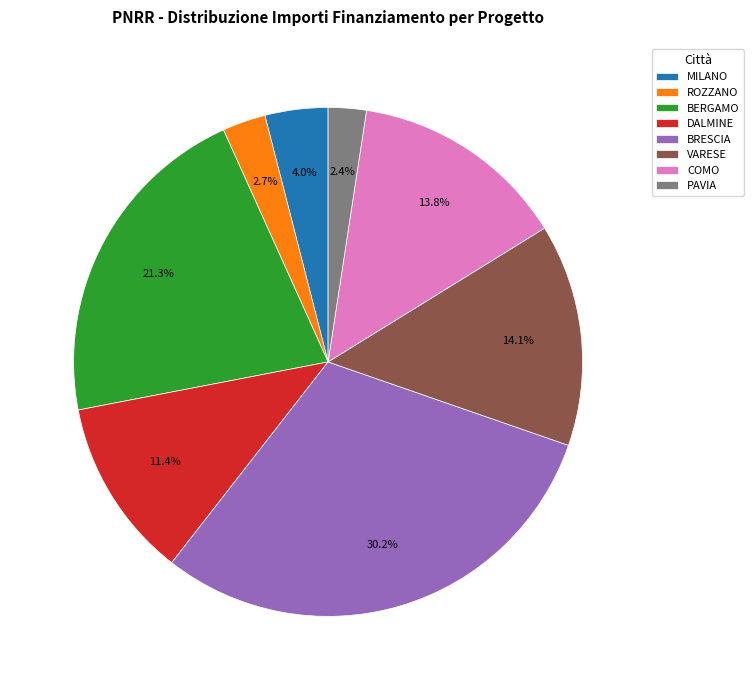

Which has a higher value, VARESE or DALMINE?

VARESE